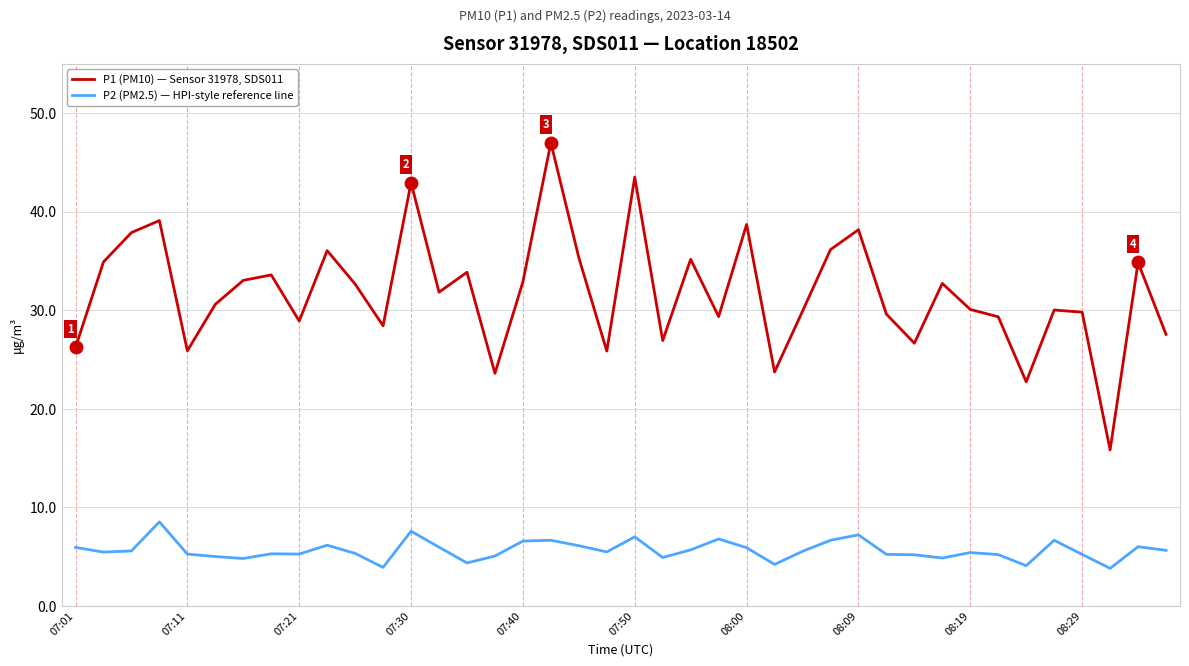

Which series has the largest range (max minus min)?

P1 (PM10) — Sensor 31978, SDS011